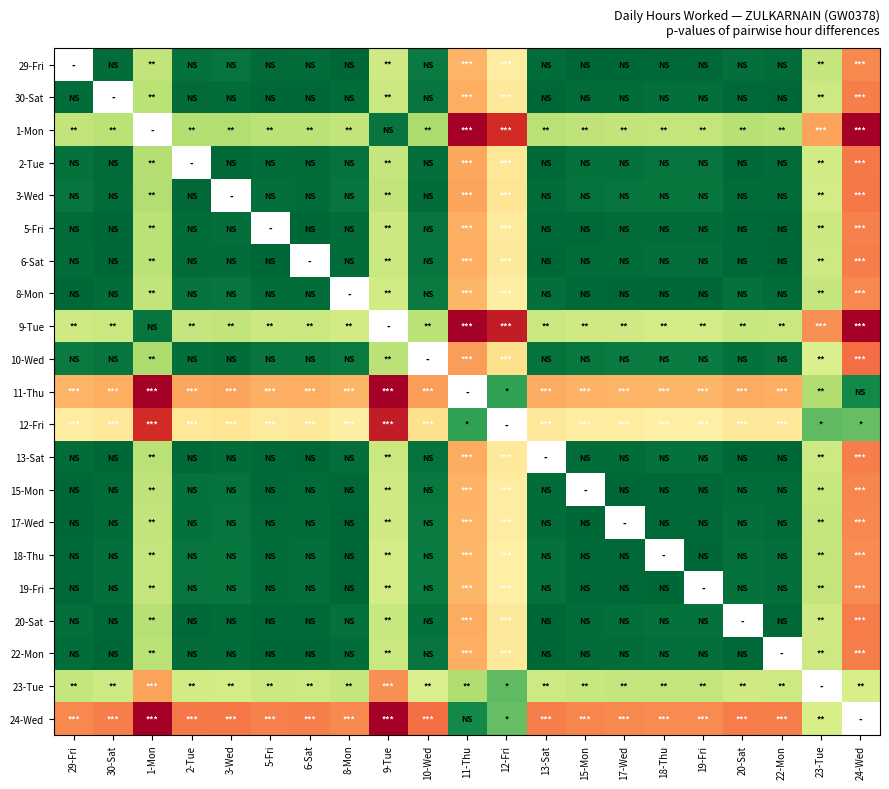

What is the spread (max minus min) of values at 6-Sat?

3.1